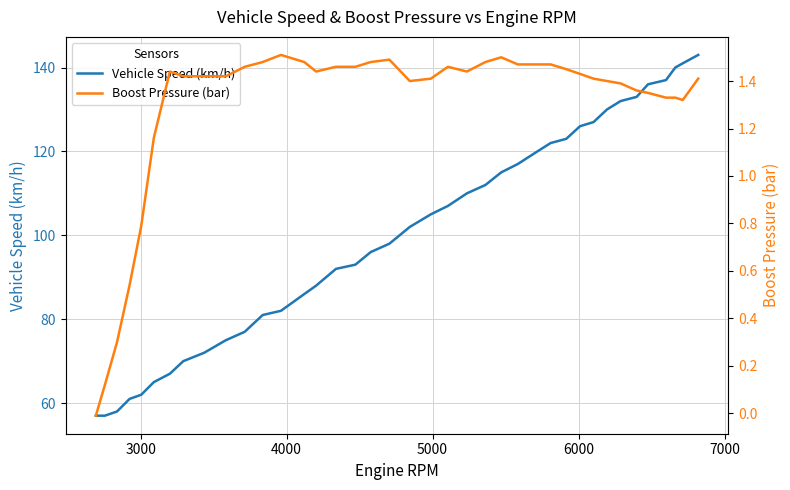

True or false: Boost Pressure (bar) and Vehicle Speed (km/h) intersect in this chart.

False